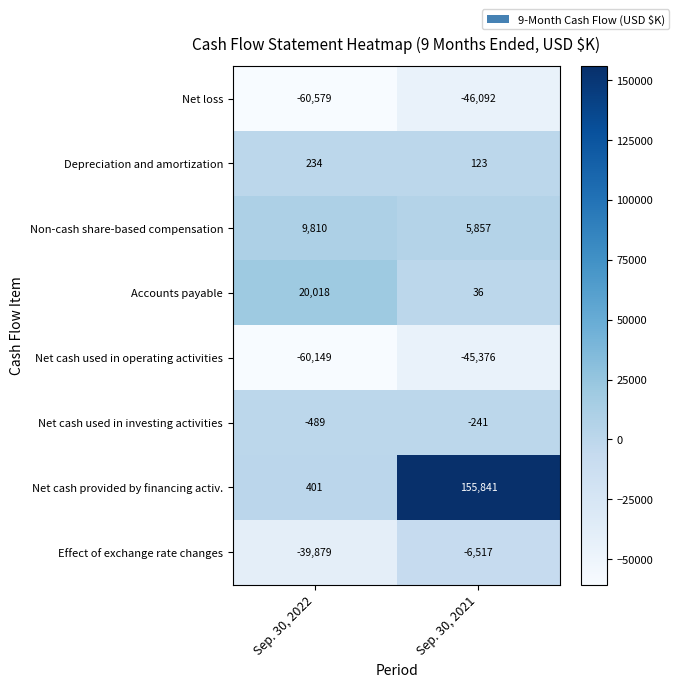

The value of Effect of exchange rate changes at Sep. 30, 2022 is -24810. True or false?

False